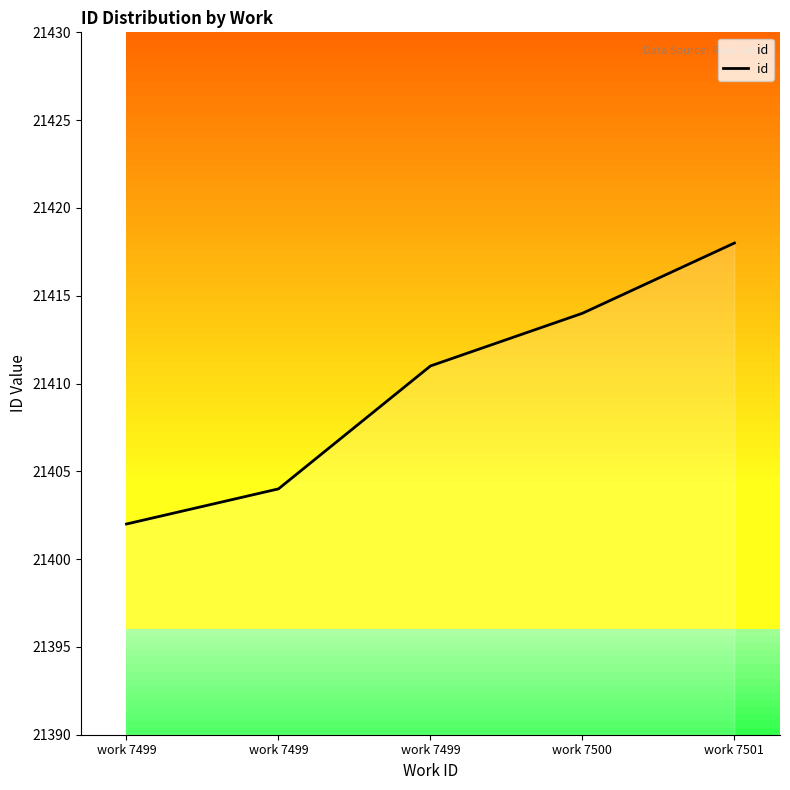

What is the value of the 5th point from the left?

21418